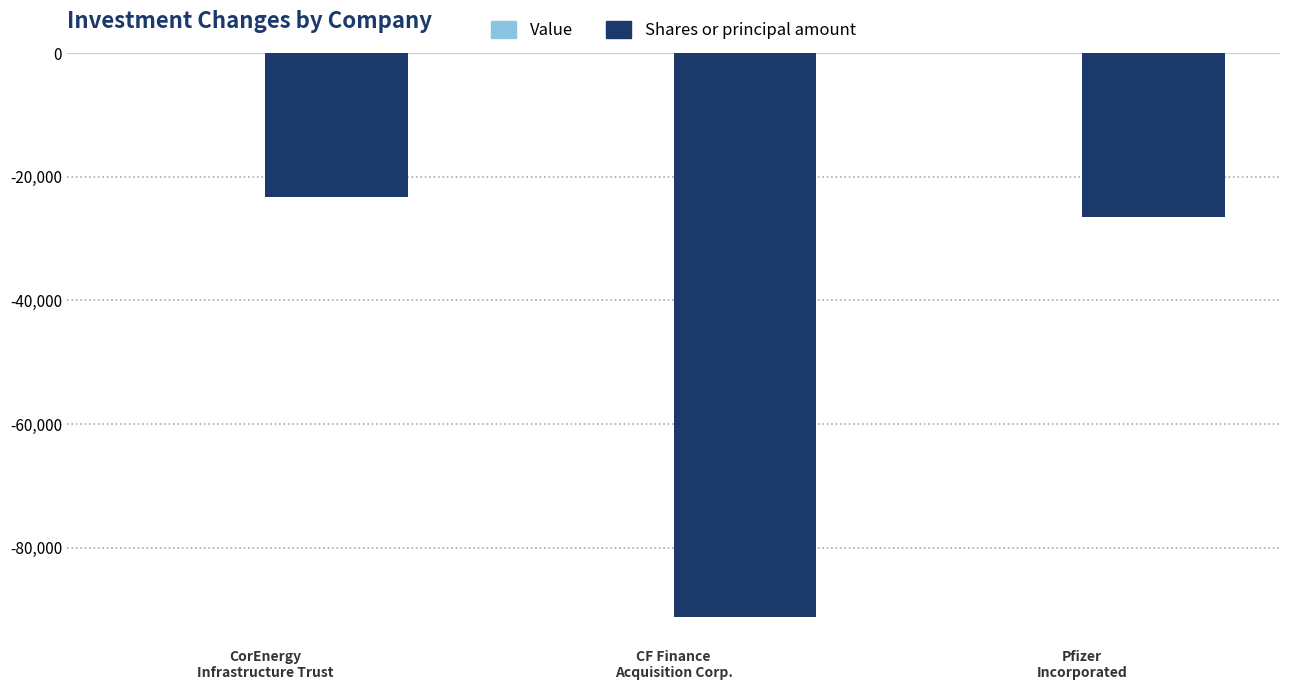

What is the value of the 2nd bar from the left?

-91131